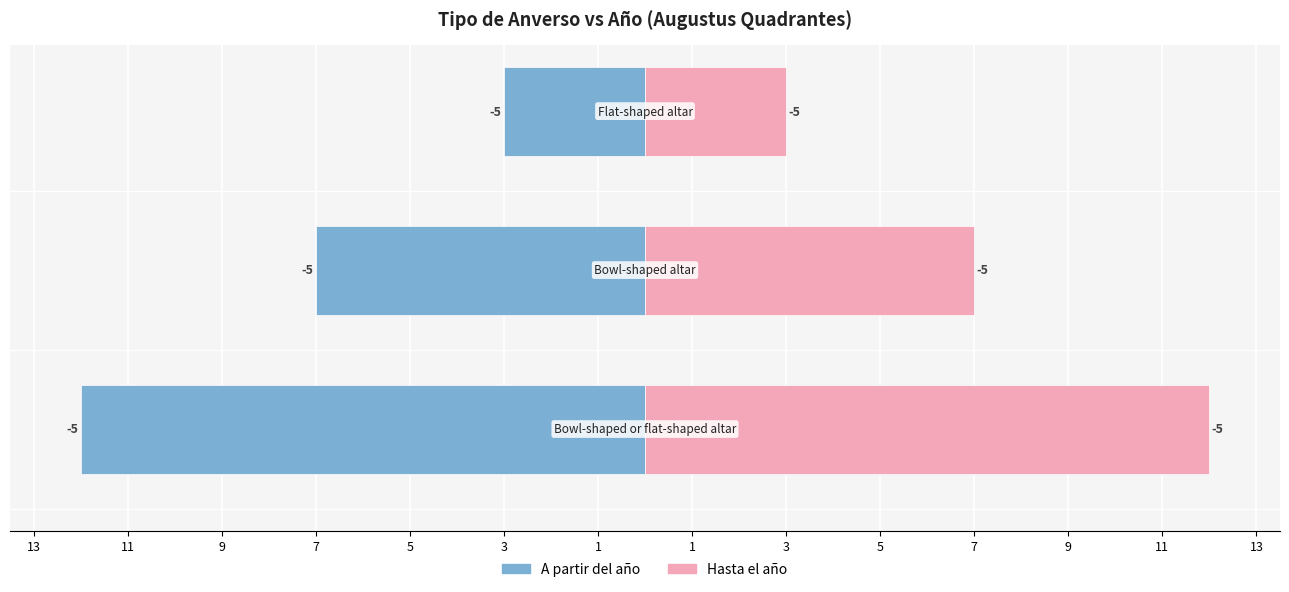

Reading left to right, transcribe all the data shown in this chart.

A partir del año: 13=-12	11=-7	9=-3
Hasta el año: 13=12	11=7	9=3